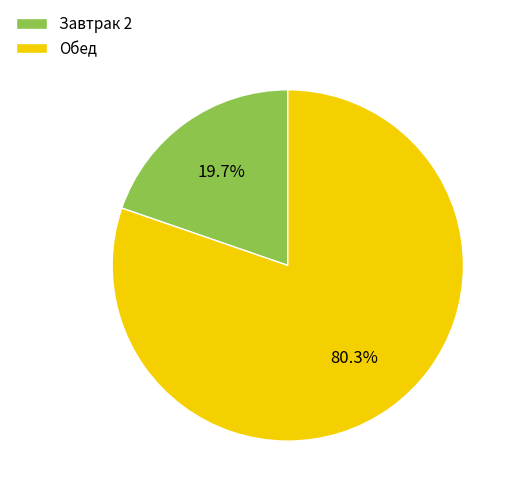

Count the number of slices in the pie.

2